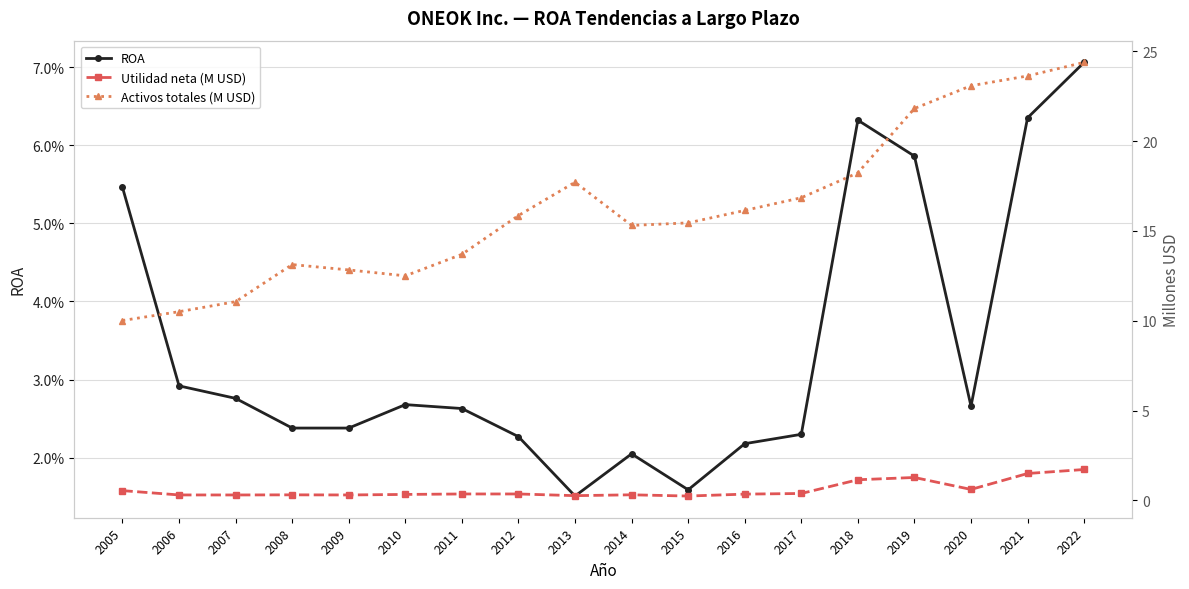

At which label does Activos totales (M USD) reach its peak?

2022